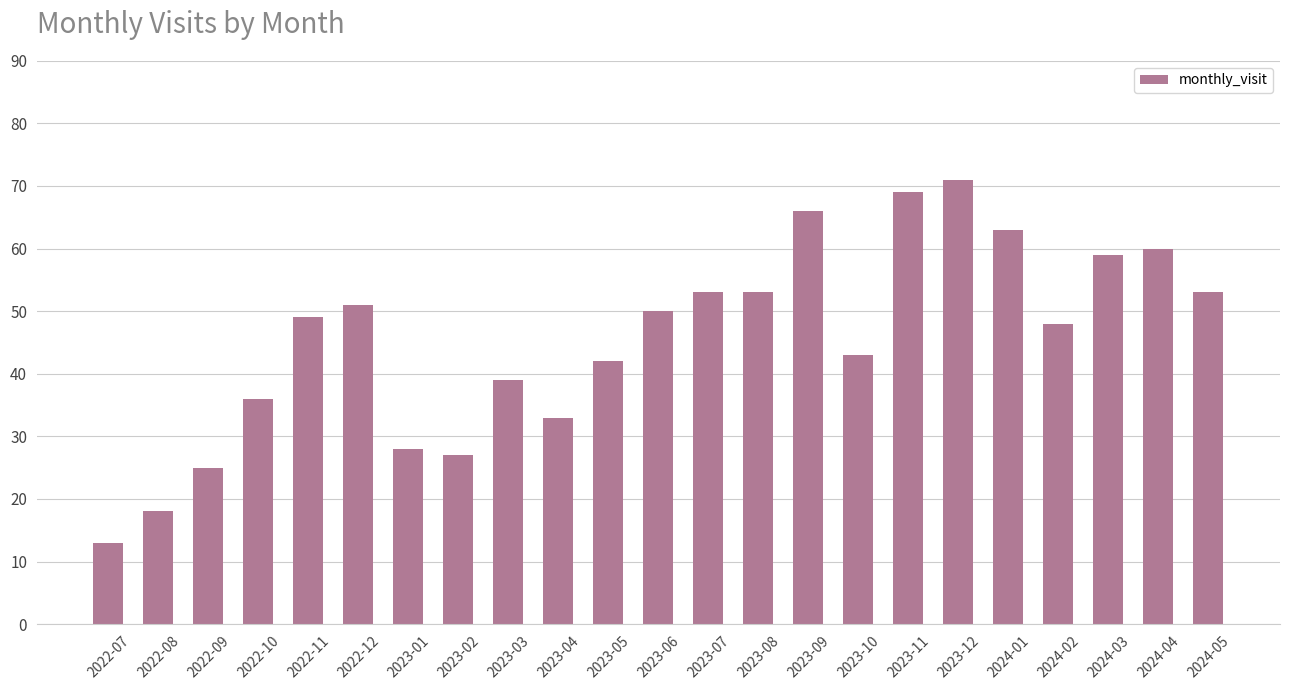

What is the change in value from 2022-12 to 2023-03?

-12